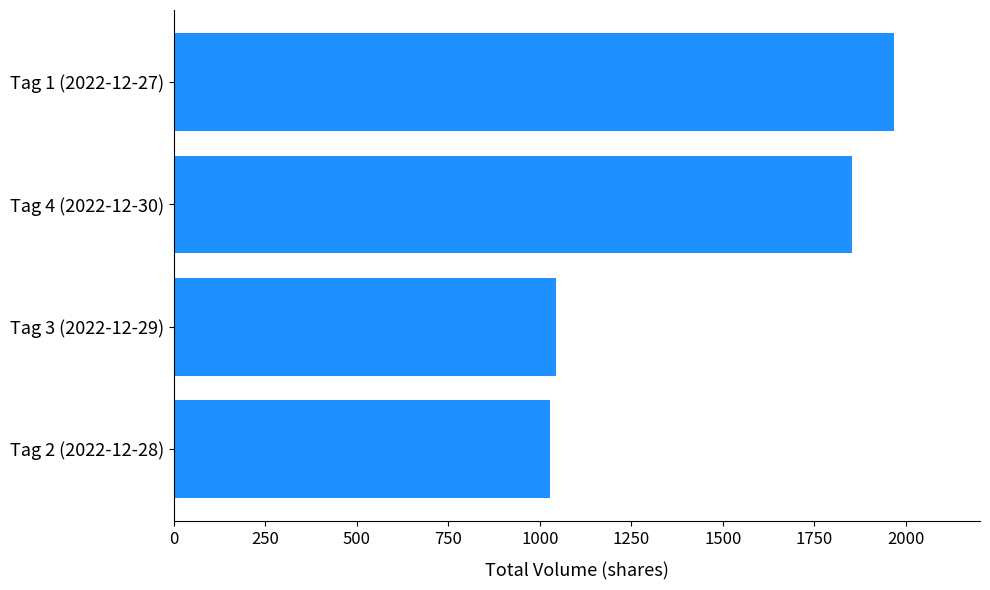

What is the smallest value displayed?

1027